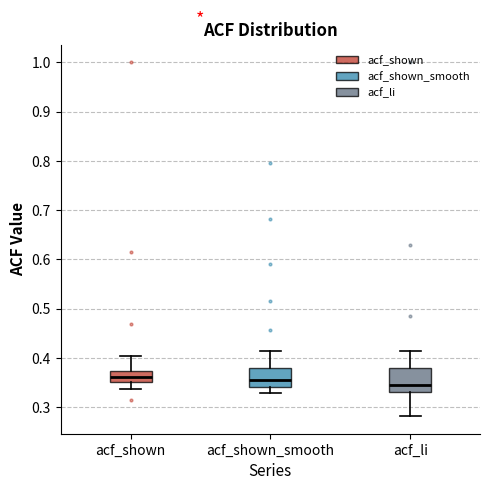

Reading left to right, read every box against the y-axis: the position of its median line, the range the box covers, and the ends of its whiskers. The values are not printed on the chart, so give them approximately, as read against the axis.

acf_shown: median 0.36, box 0.35 to 0.37, whiskers 0.34 to 0.40
acf_shown_smooth: median 0.36, box 0.34 to 0.38, whiskers 0.33 to 0.41
acf_li: median 0.35, box 0.33 to 0.38, whiskers 0.28 to 0.42